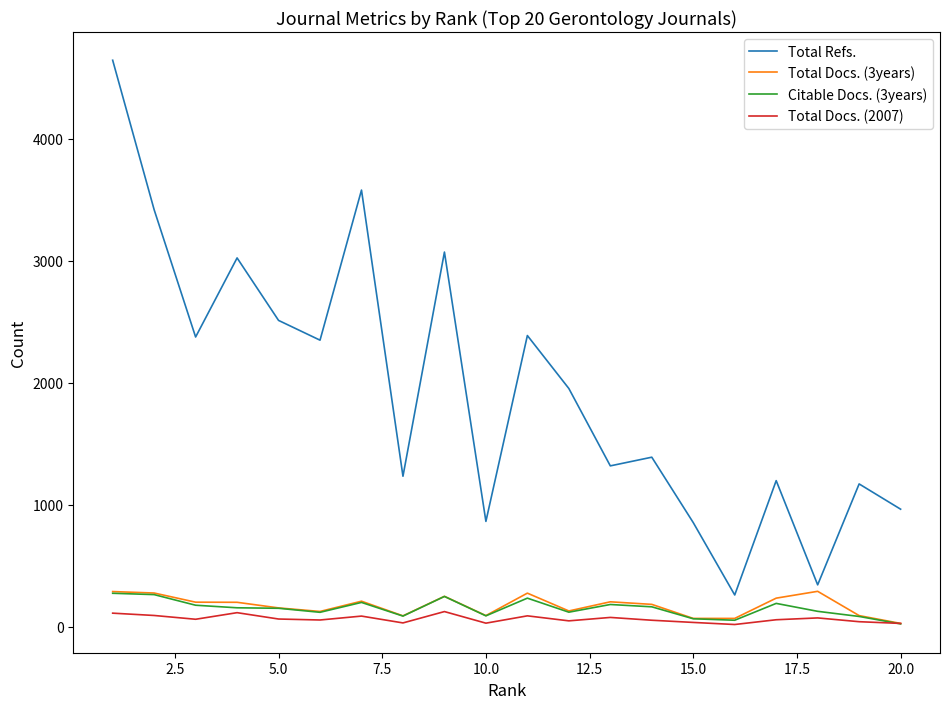

True or false: Citable Docs. (3years) and Total Refs. intersect in this chart.

False